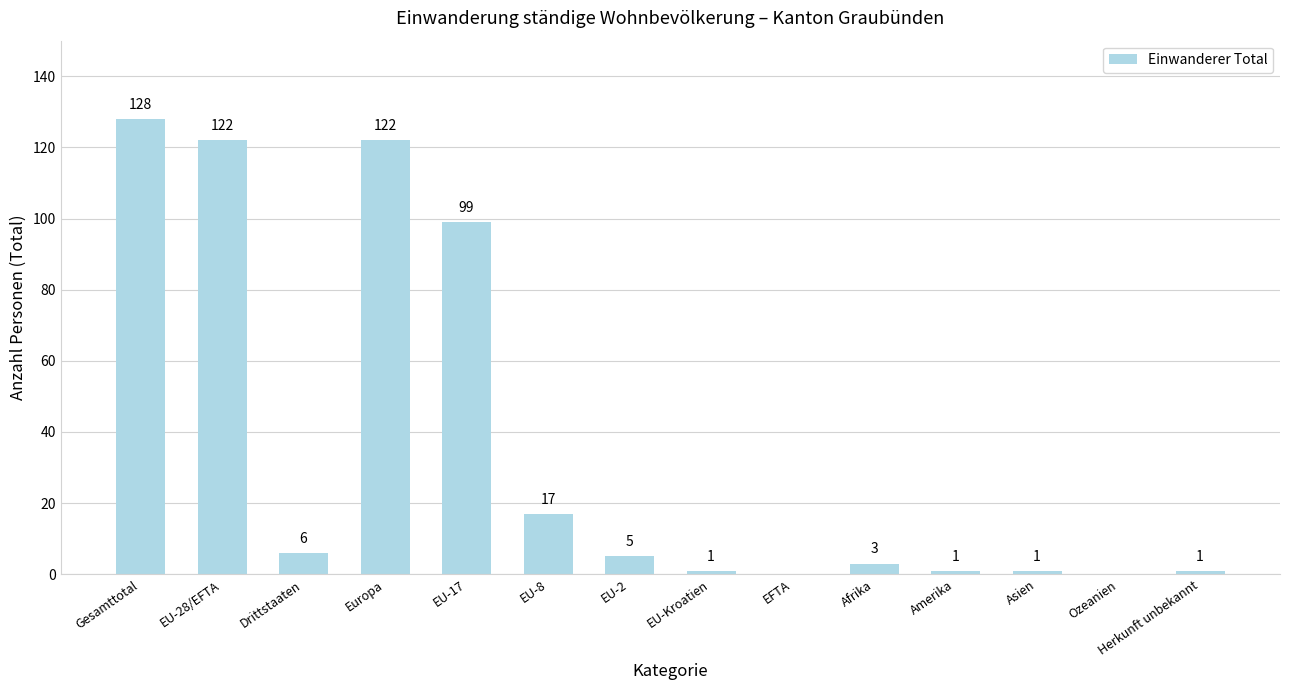

Which label corresponds to the largest value in the chart?

Gesamttotal